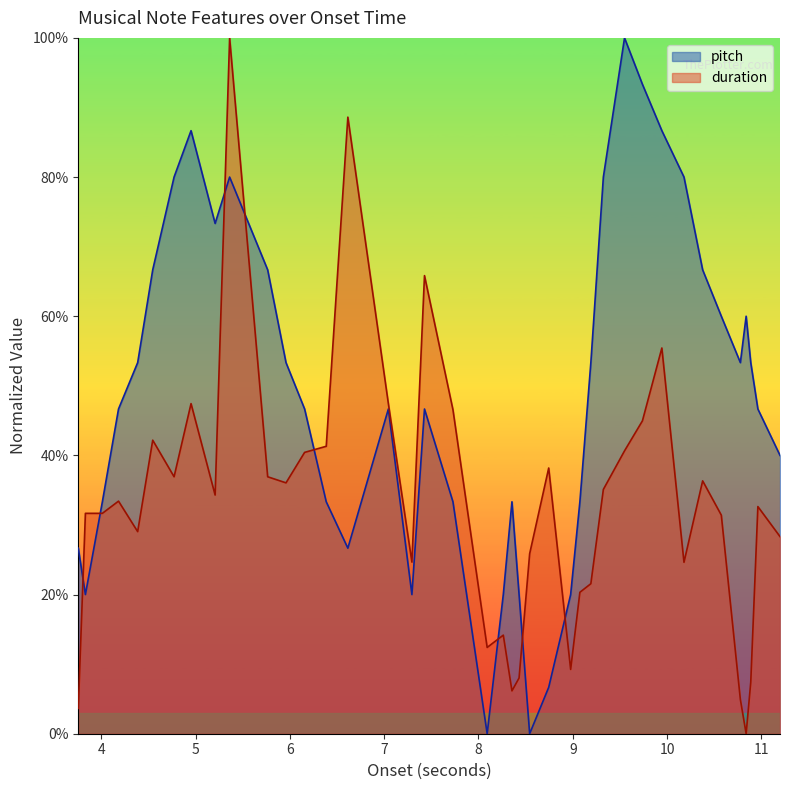

Is the value of duration at 22 greater than the value of pitch at 17?

No